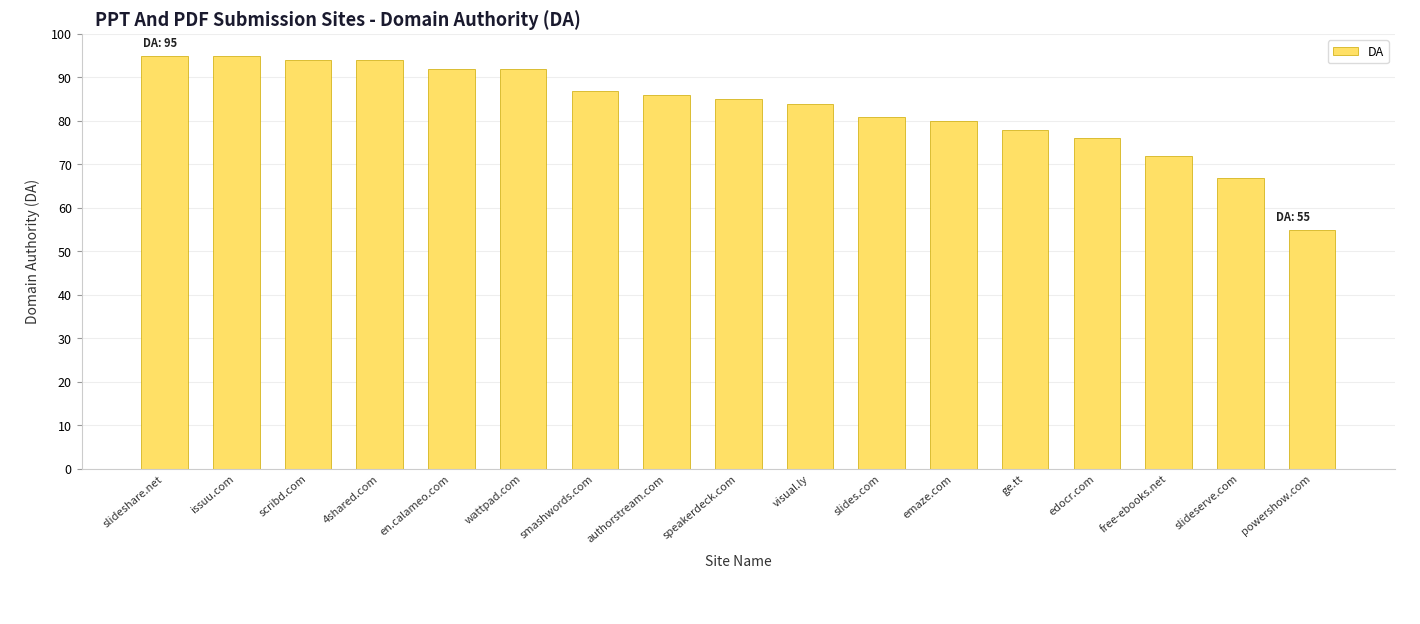

What is the change in value from visual.ly to emaze.com?

-4